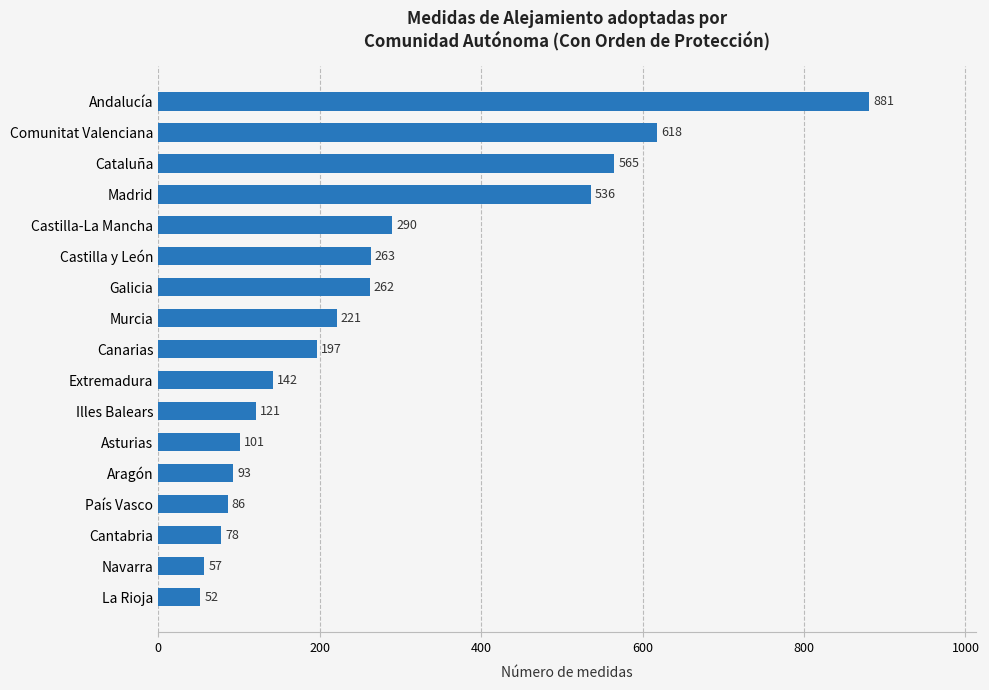

Rank the categories by value from lowest to highest.

La Rioja, Navarra, Cantabria, País Vasco, Aragón, Asturias, Illes Balears, Extremadura, Canarias, Murcia, Galicia, Castilla y León, Castilla-La Mancha, Madrid, Cataluña, Comunitat Valenciana, Andalucía